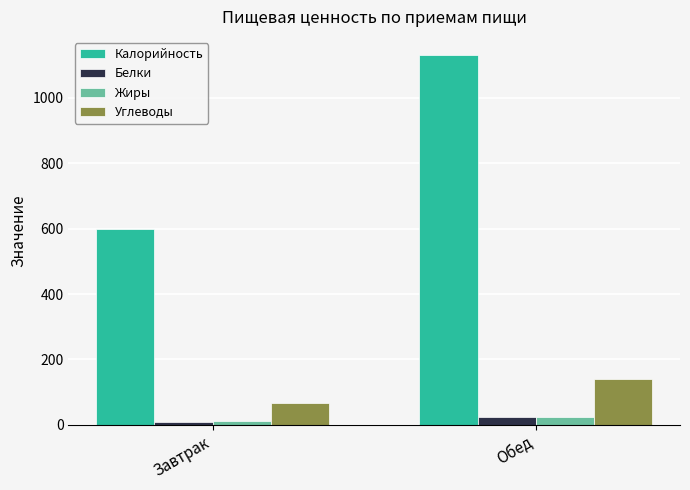

Between Завтрак and Обед, which series saw the biggest shift?

Калорийность